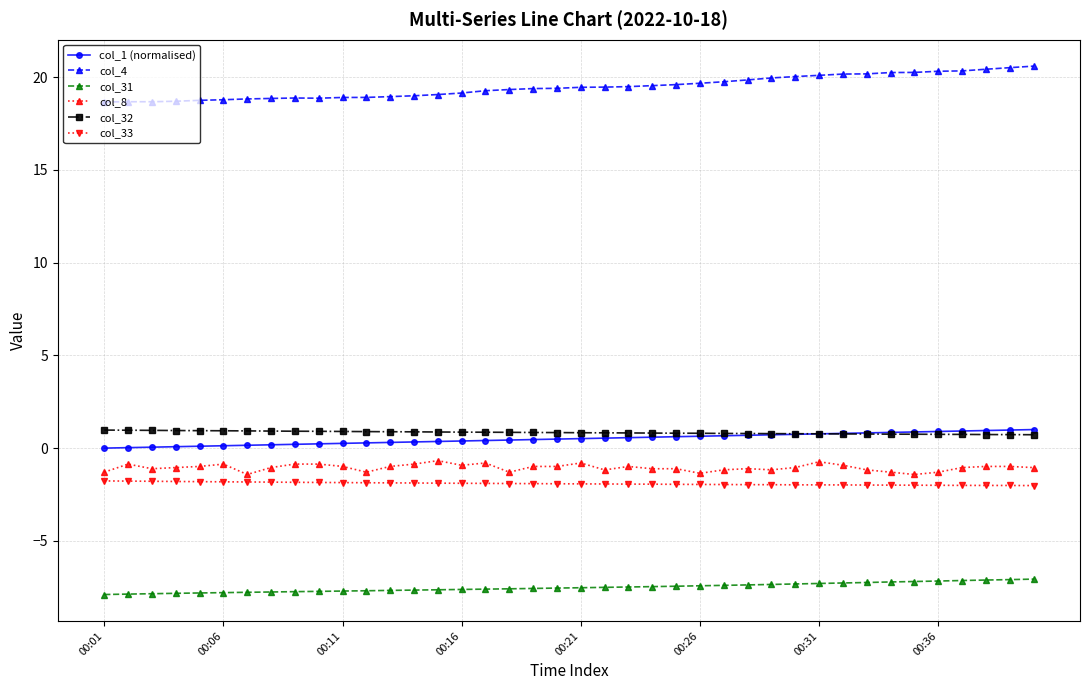

At how many categories does at least one series exceed 0?

40